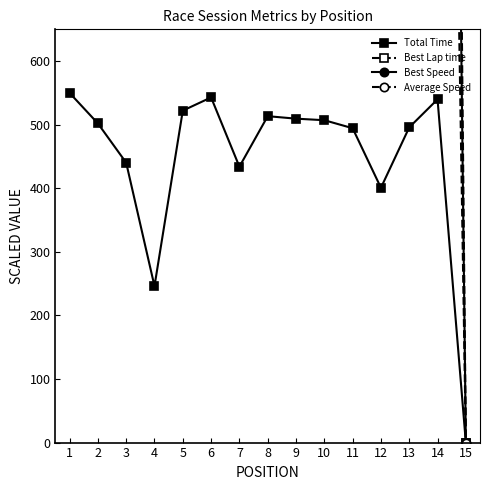

True or false: Total Time has more than 2 interior local peaks.

True